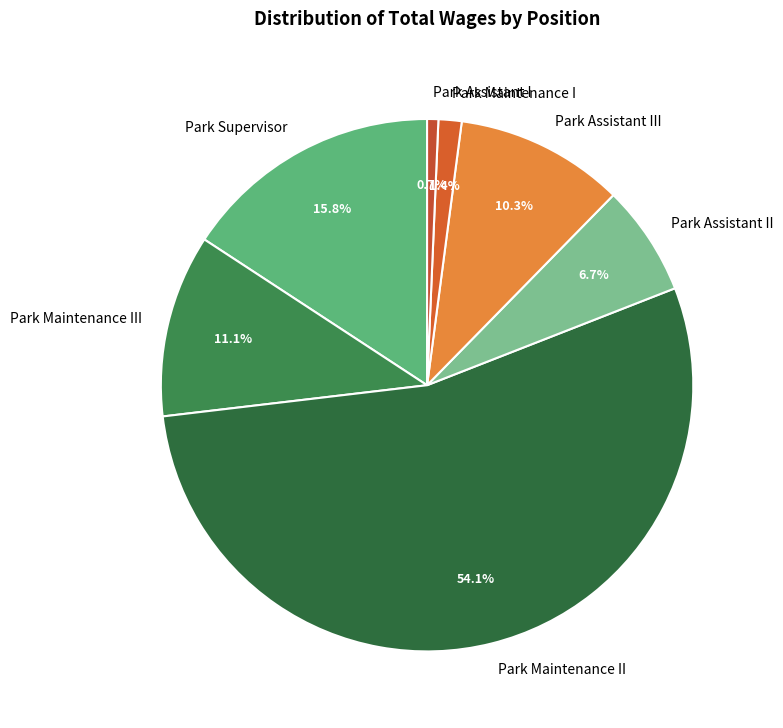

True or false: Park Maintenance I accounts for 11% of the total.

False